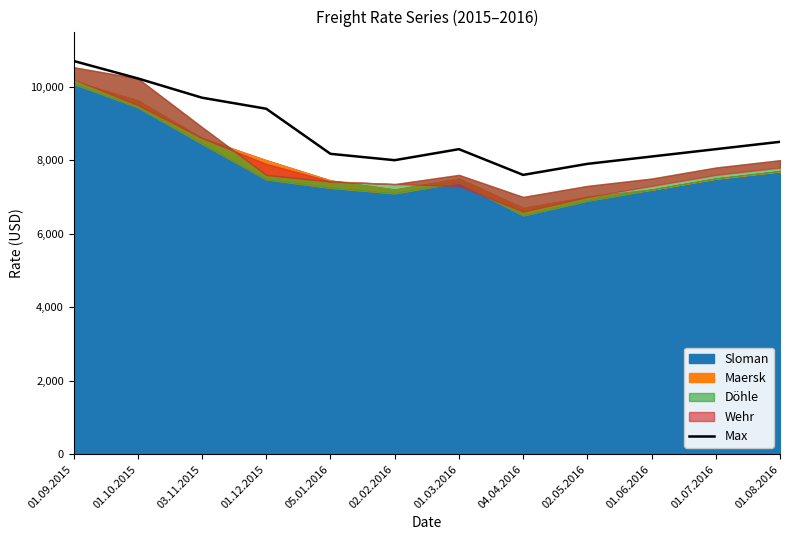

What is the ratio of the value at 01.09.2015 to the value at 03.11.2015?

1.1